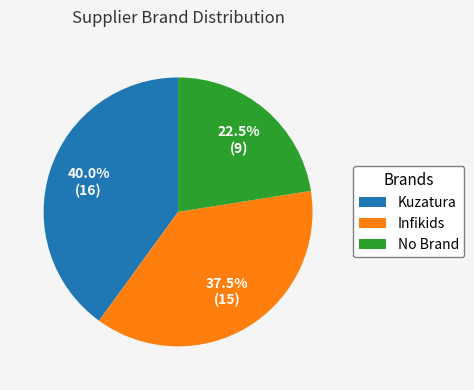

To the nearest percent, what is the difference between the No Brand and Infikids slice percentages?

15%